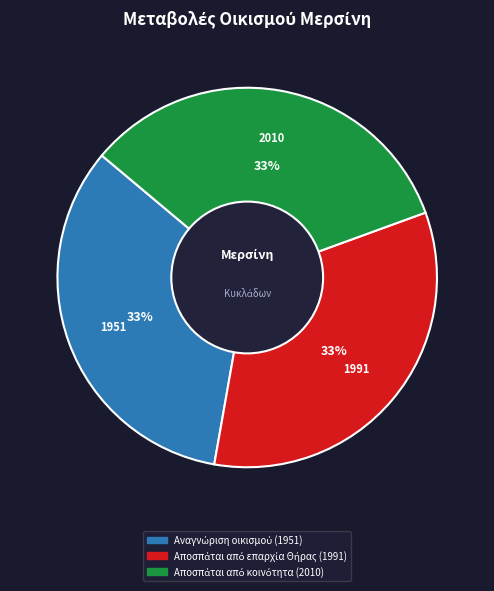

How many segments does this pie chart have?

3